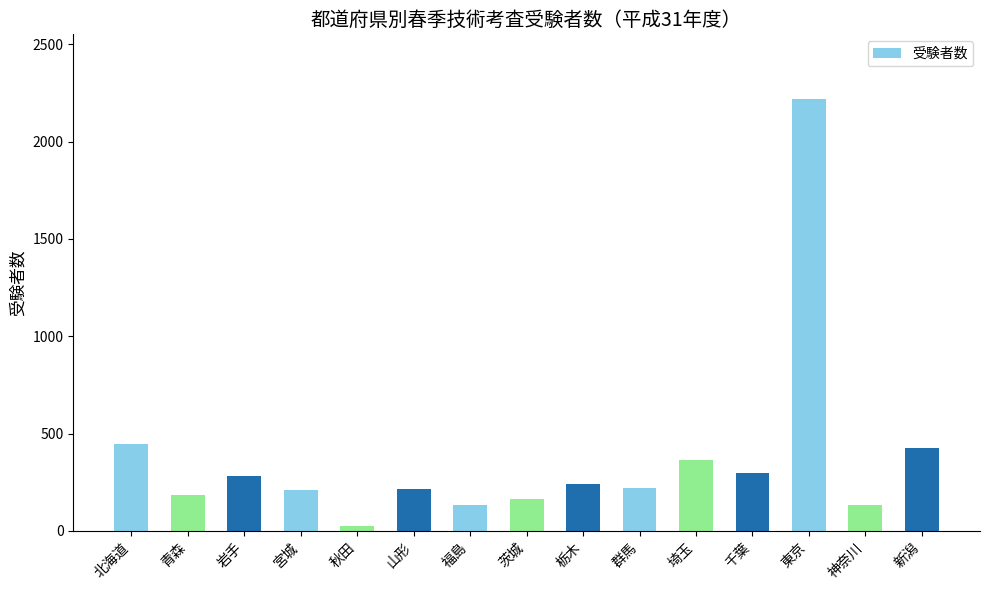

What is the label of the 15th bar from the right?

北海道